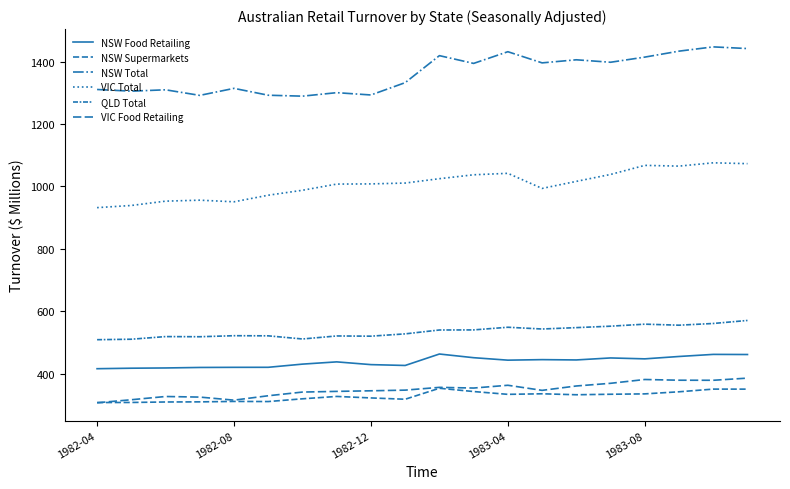

What is the difference between the maximum and minimum values in the VIC Total series?

143.7